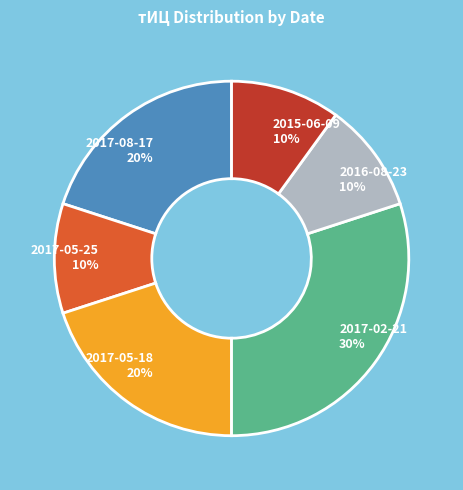

To the nearest percent, what portion does 2017-08-17 20% represent?

20%